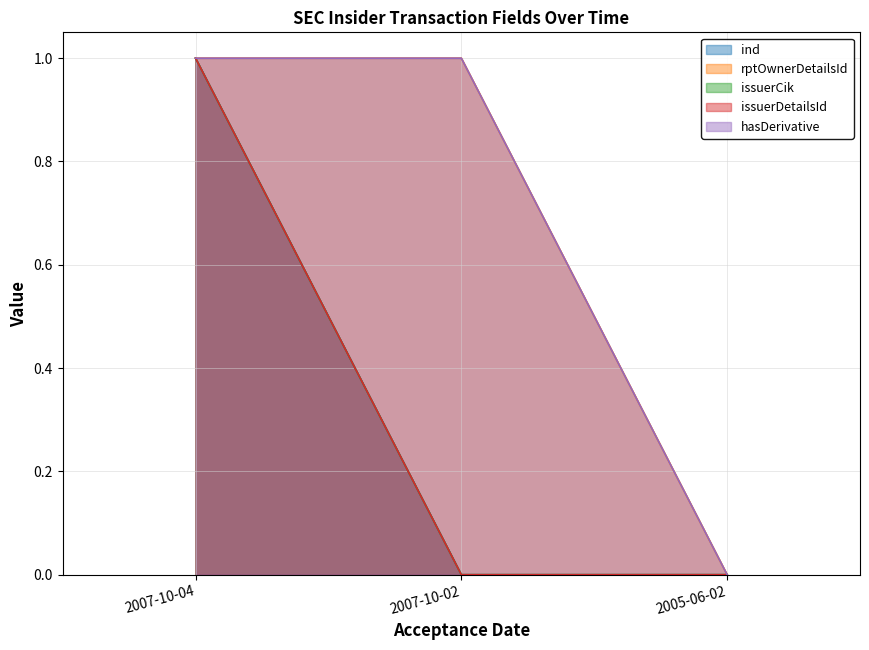

Where is hasDerivative nearest to the value 0?

2005-06-02